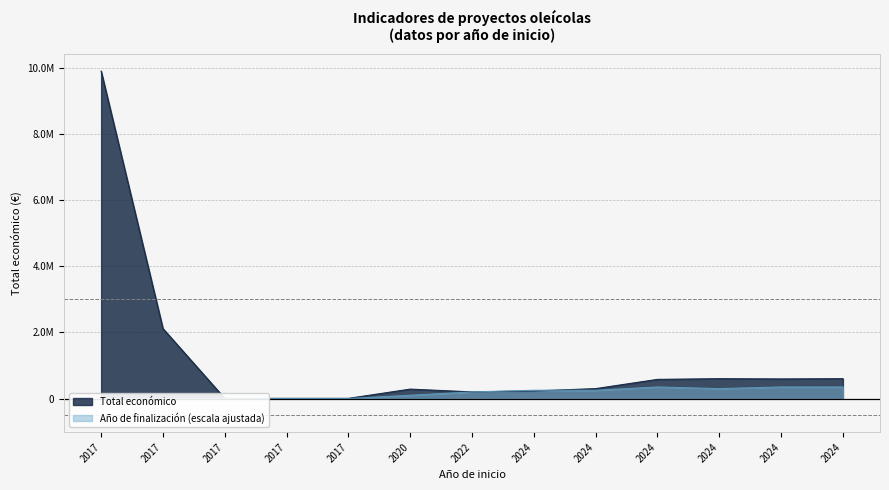

At which label does the data first exceed 299986?

2017